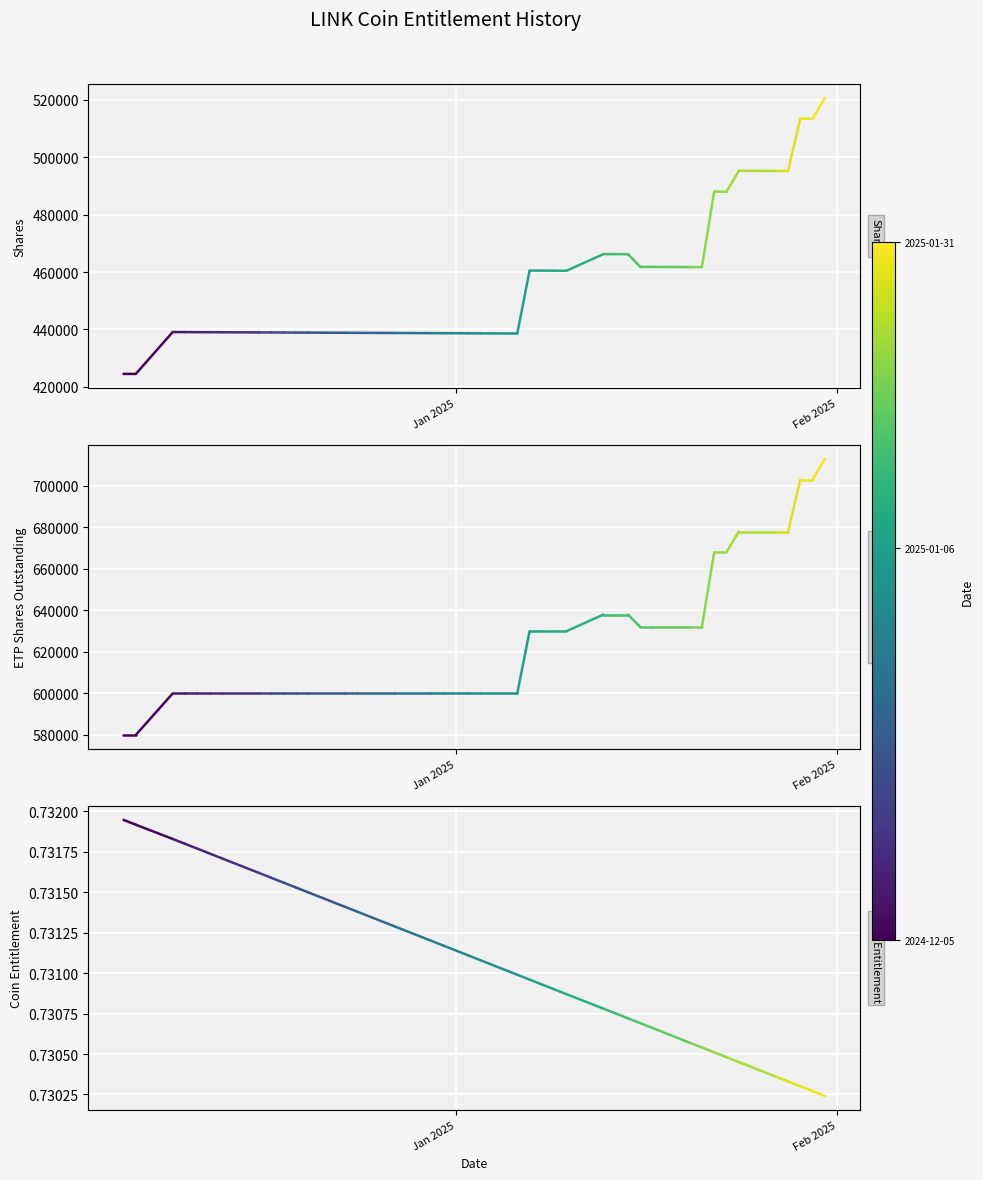

Rank the series by their maximum value, from highest to lowest.

ETP Shares Outstanding, Shares, Coin Entitlement